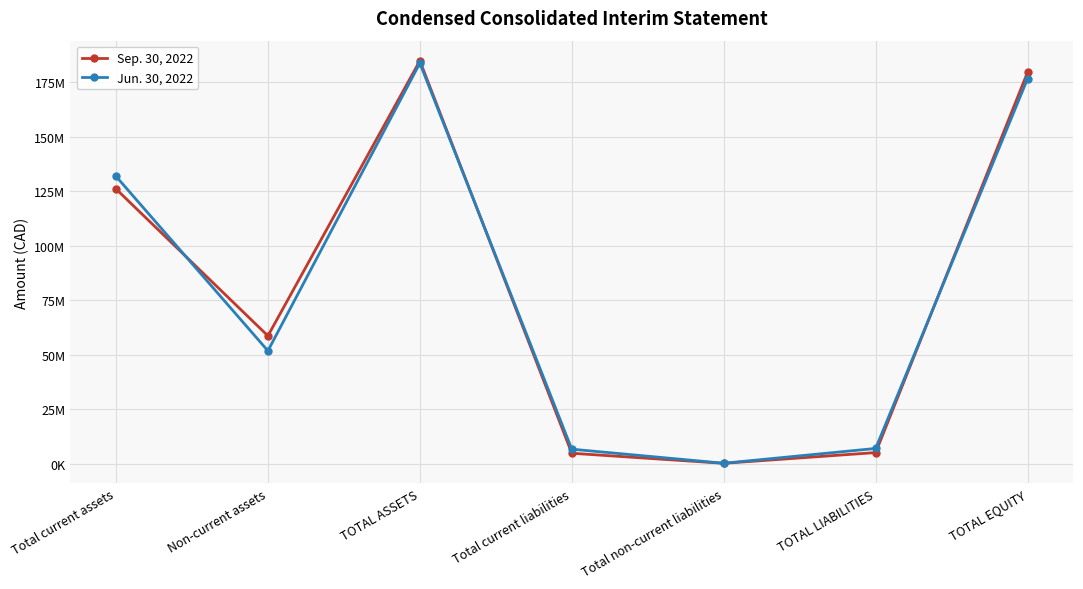

What are all the series names shown in the legend?

Sep. 30, 2022, Jun. 30, 2022